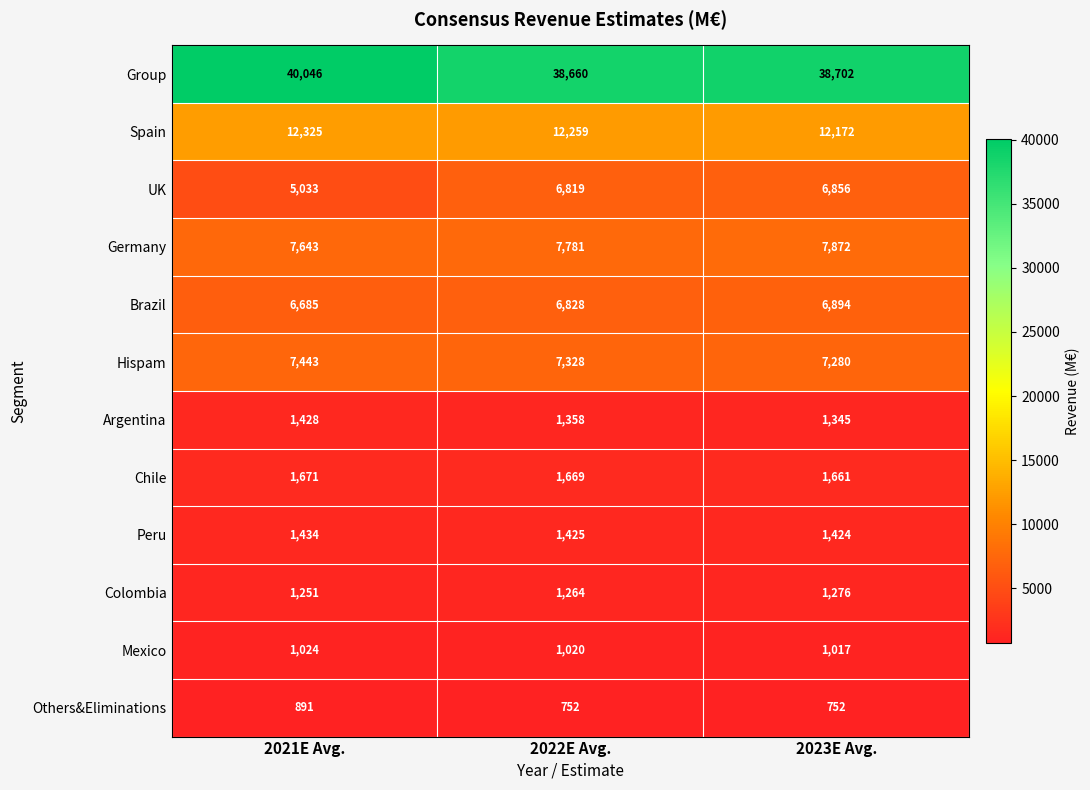

At which category is the sum across all series the highest?

2023E Avg.